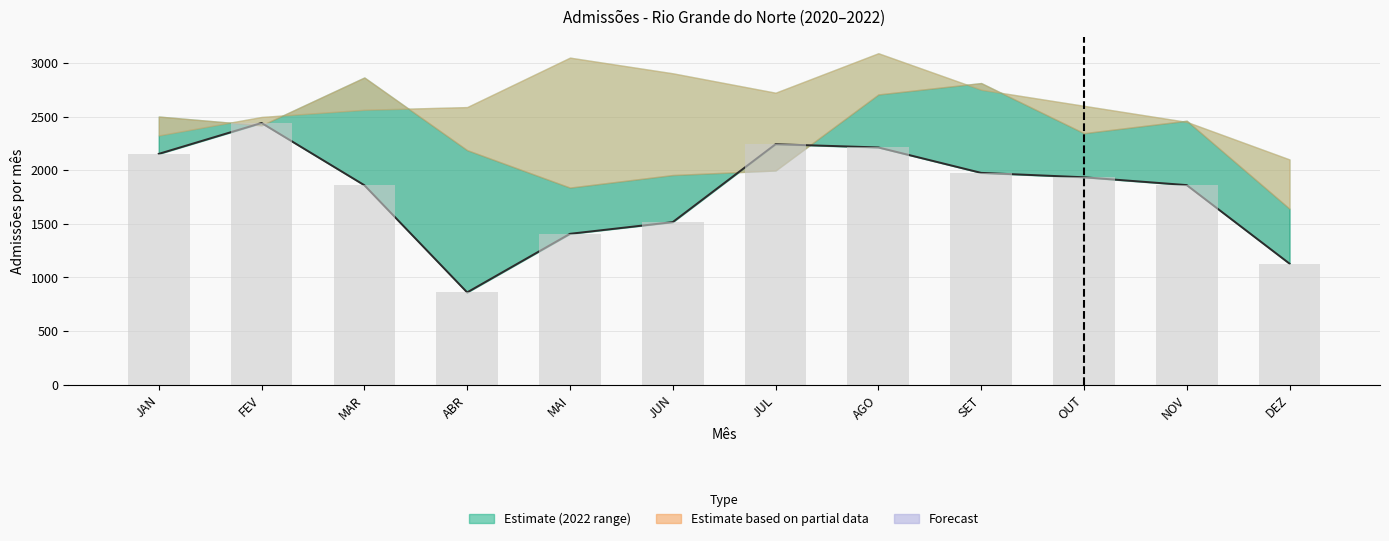

The value of Admissoes 2020 (bars) at MAR is 1860. True or false?

True